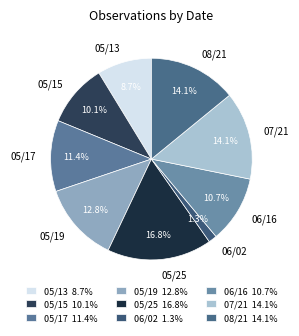

How much of the chart is everything except 08/21?

85.9%